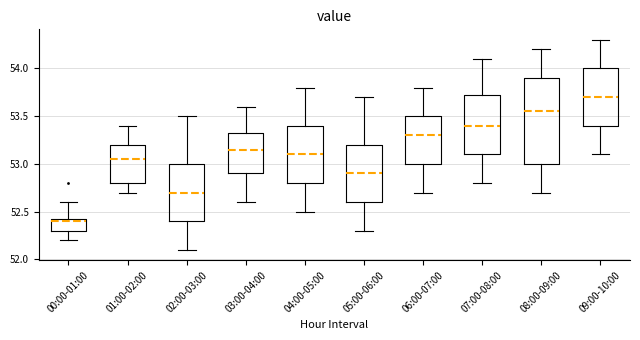

Which box has the highest median line?

09:00-10:00